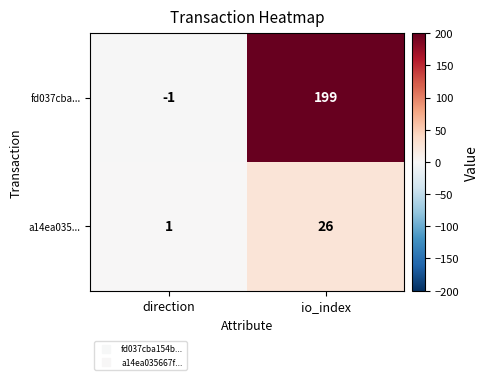

Reading right to left, transcribe all the data shown in this chart.

fd037cba...: io_index=199	direction=-1
a14ea035...: io_index=26	direction=1